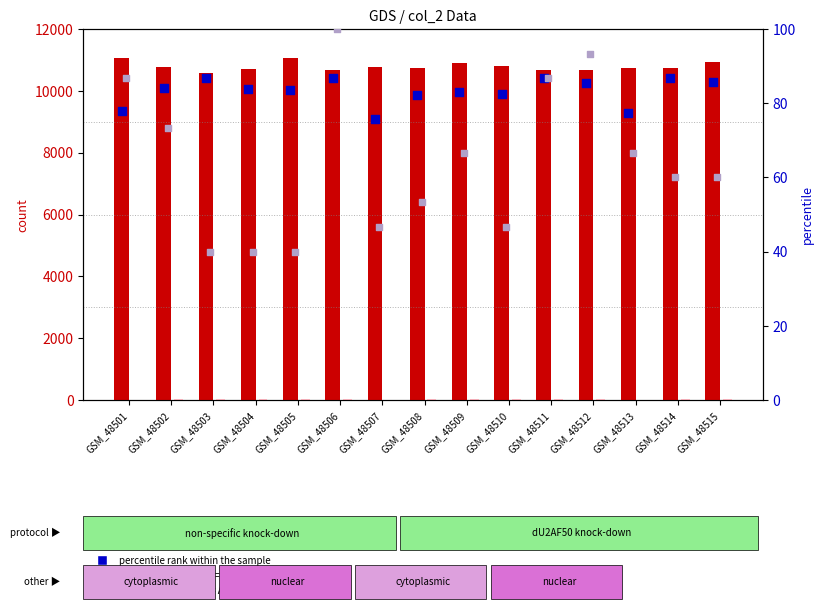

Which series has the largest Y range (max minus min)?

count